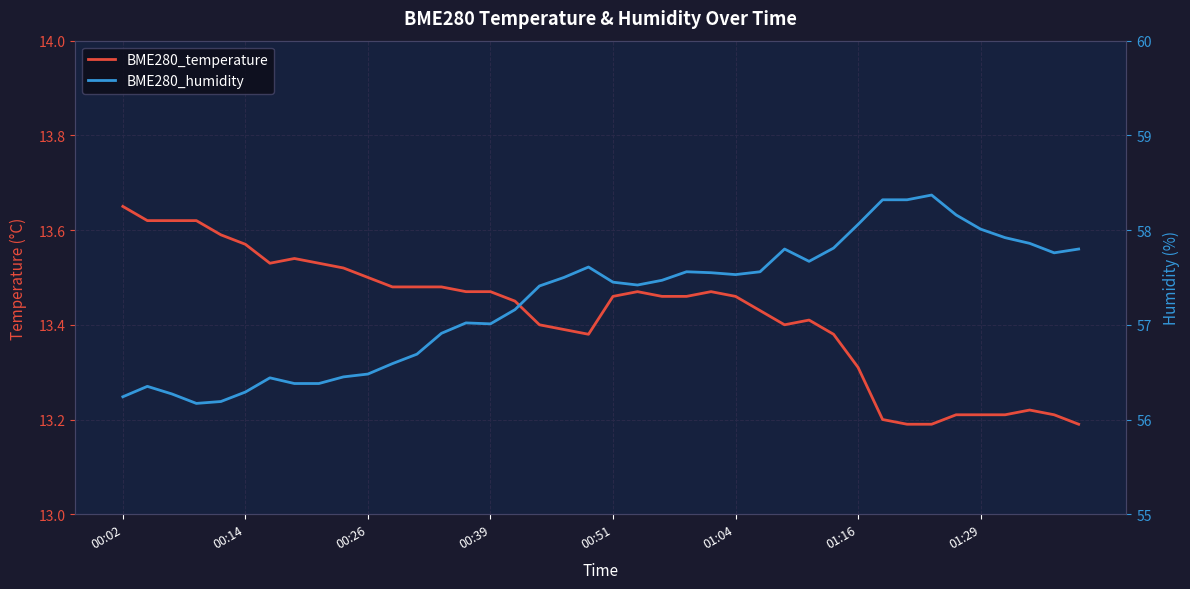

True or false: BME280_humidity and BME280_temperature cross at least once.

False